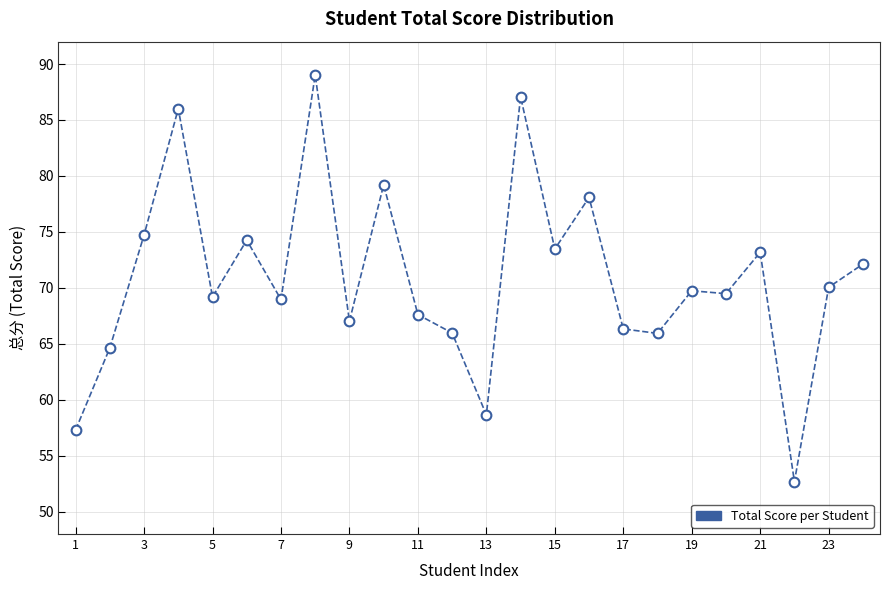

What is the smallest value displayed?

52.7